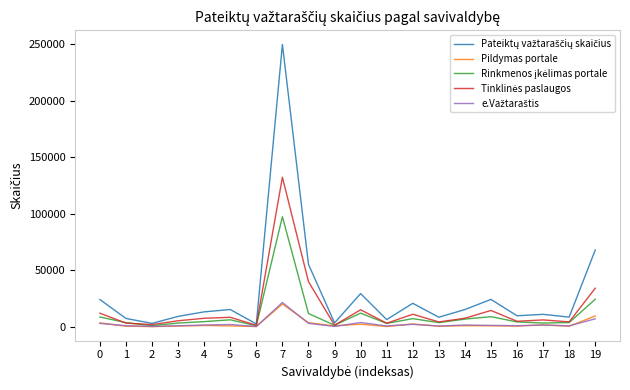

What is the greatest value displayed?

249779